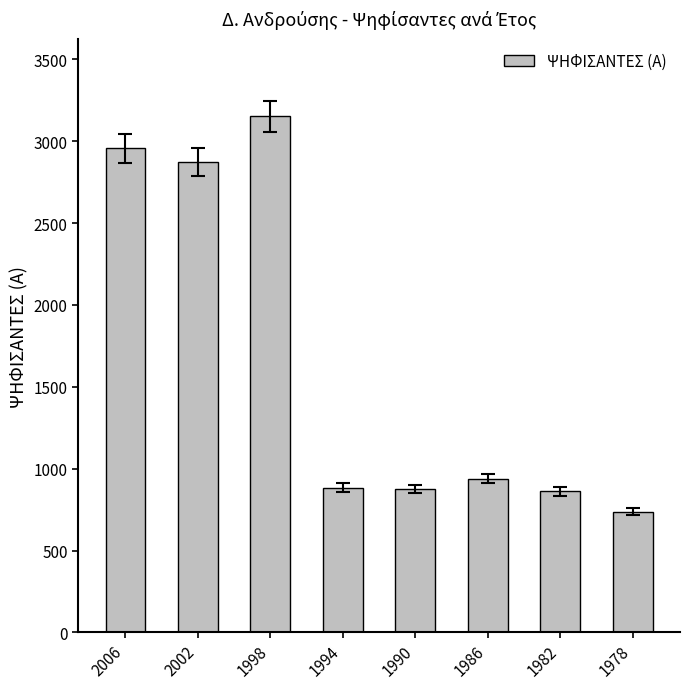

What is the ratio of the value at 1994 to the value at 1998?

0.3